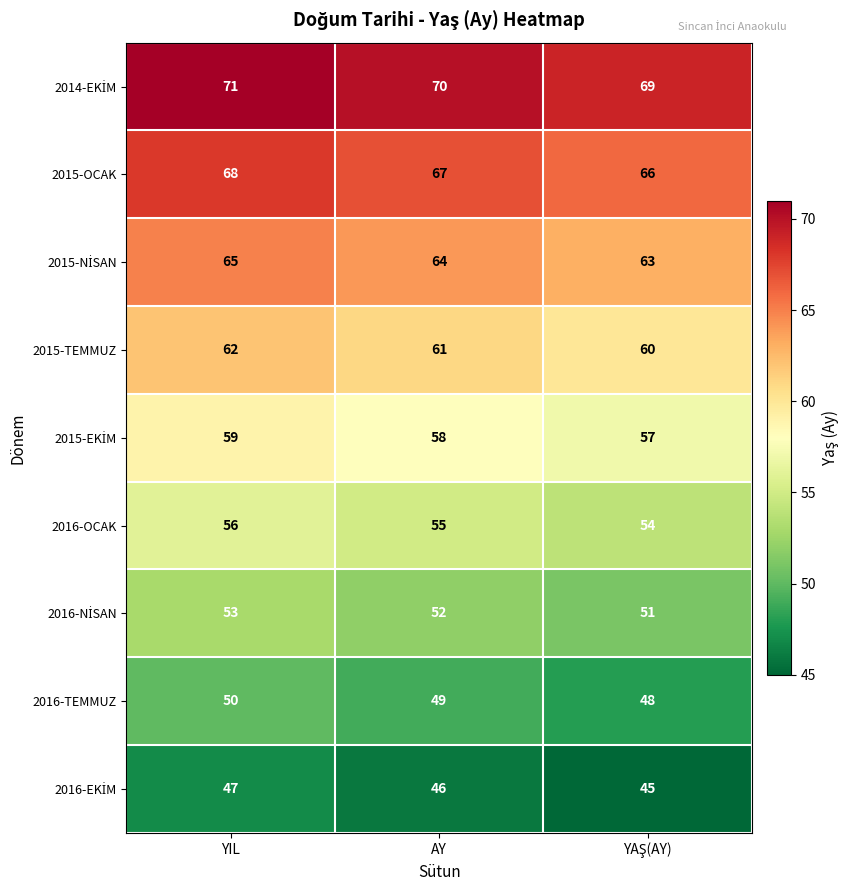

At which label does 2016-OCAK reach its peak?

YIL